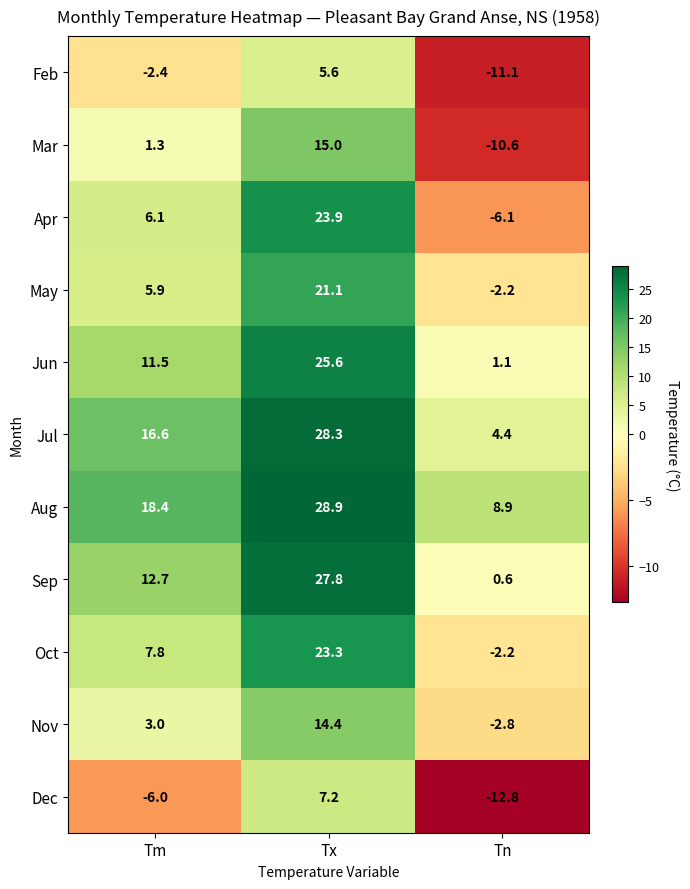

Where does the Aug series first go above 18?

Tm